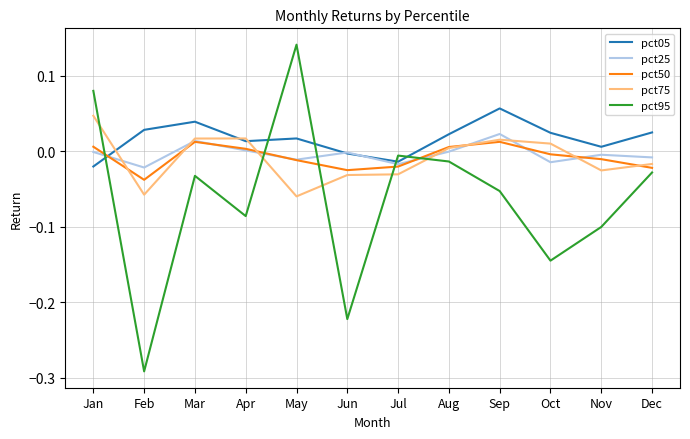

The pct75 series shows 0.0 at Jan. True or false?

True